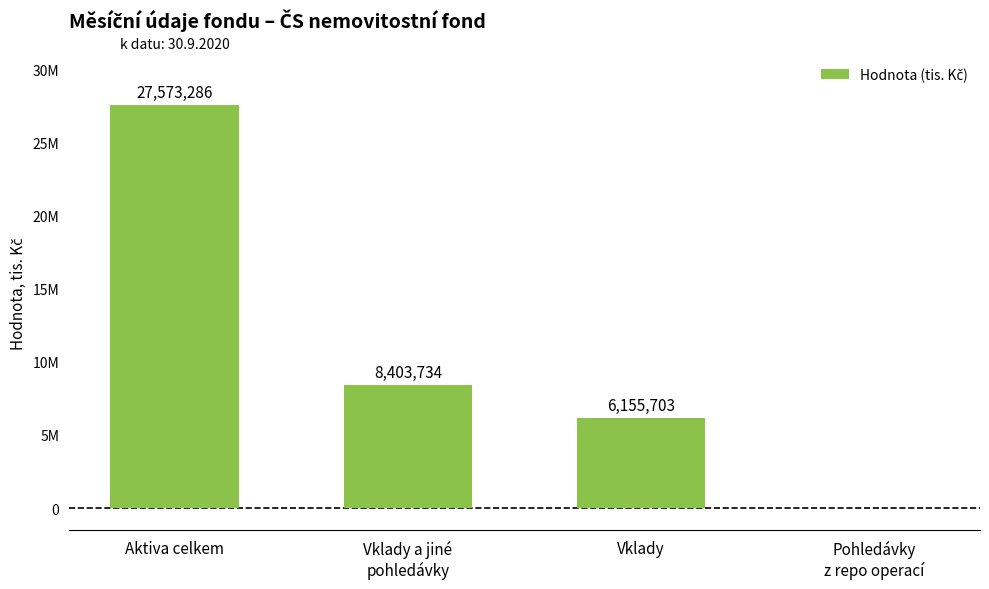

What position from the left is Vklady?

3